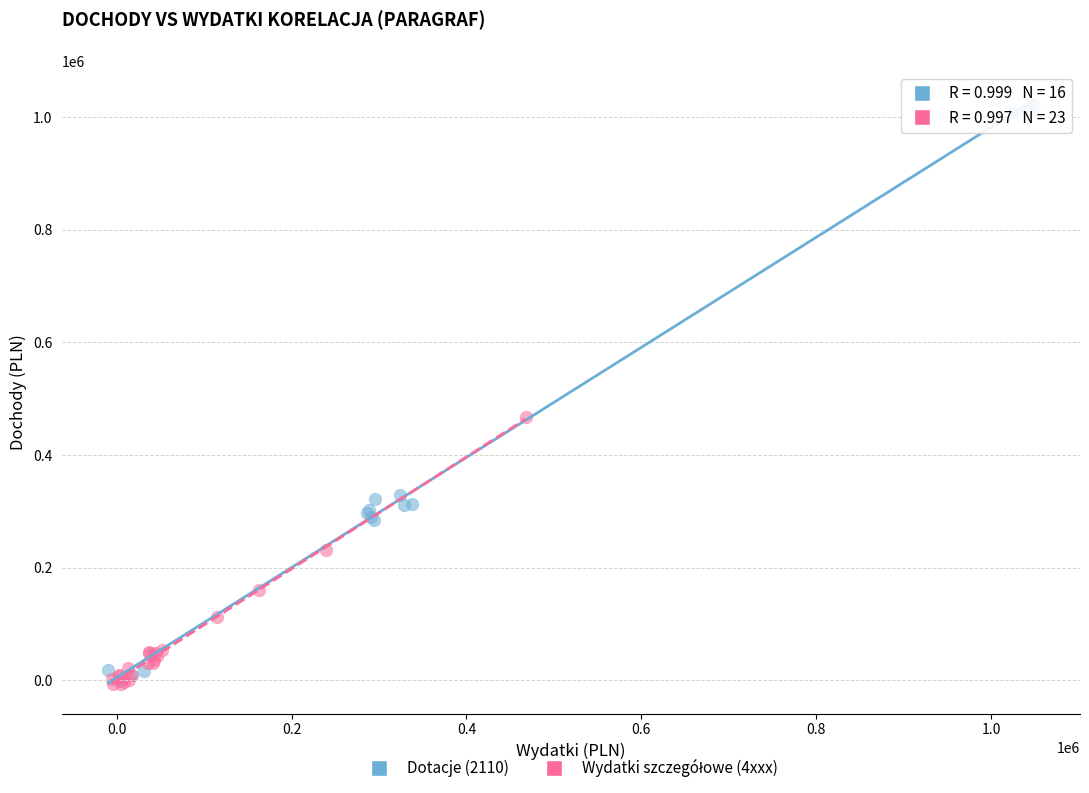

Which series contains the highest Y value?

Dotacje (2110)